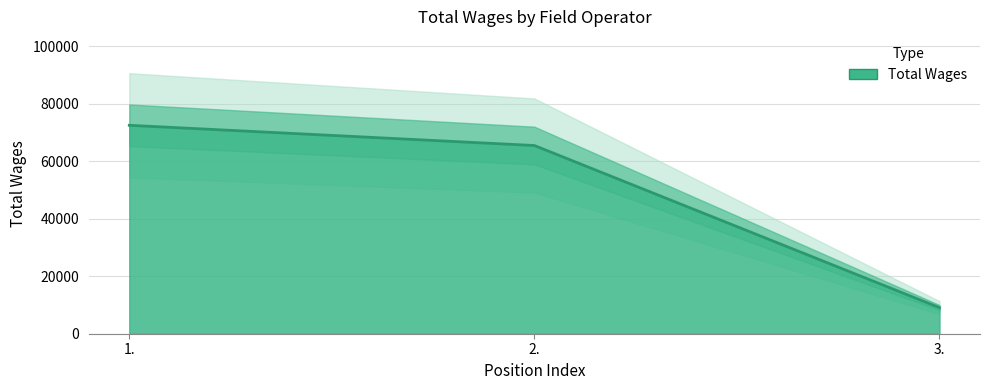

What is the change in value from 1. to 2.?

-7032